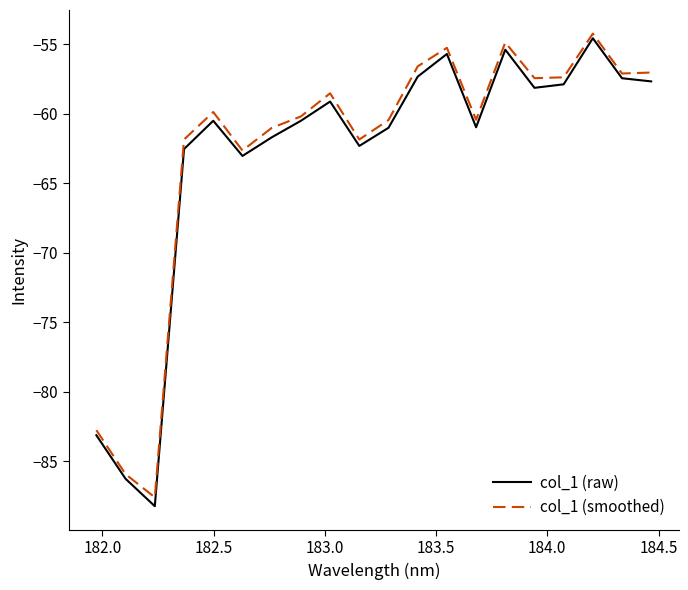

Reading right to left, what are all the values shown in this chart?

col_1 (raw): -57.7	-57.4	-54.6	-57.9	-58.1	-55.4	-61.0	-55.7	-57.3	-61.0	-62.3	-59.1	-60.5	-61.7	-63.0	-60.5	-62.5	-88.2	-86.2	-83.1
col_1 (smoothed): -57.0	-57.1	-54.2	-57.4	-57.4	-54.9	-60.4	-55.2	-56.6	-60.4	-61.8	-58.5	-60.2	-61.0	-62.6	-59.9	-61.8	-87.6	-85.9	-82.7